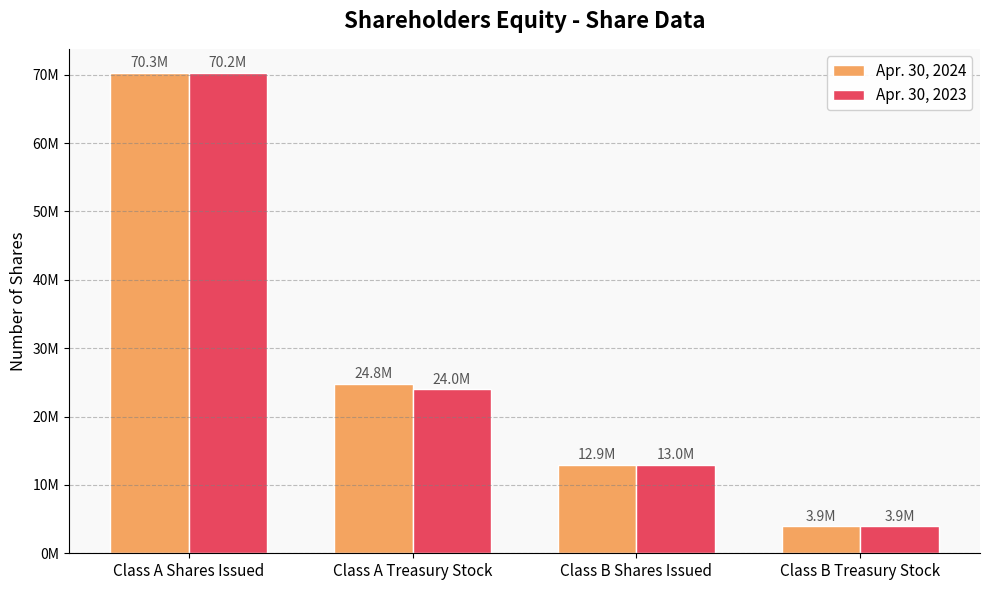

At which category is the sum across all series the highest?

Class A Shares Issued